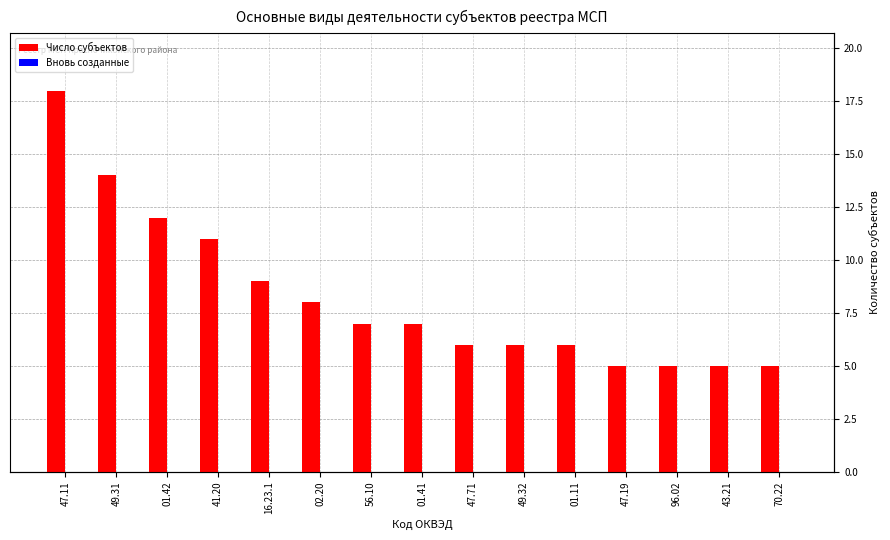

At which label does Вновь созданные reach its peak?

47.11